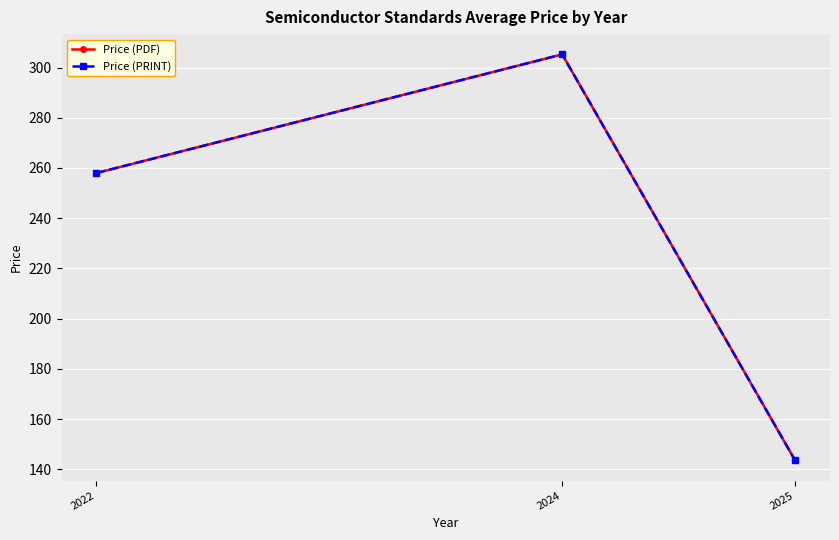

Where is Price (PRINT) nearest to the value 224?

2022